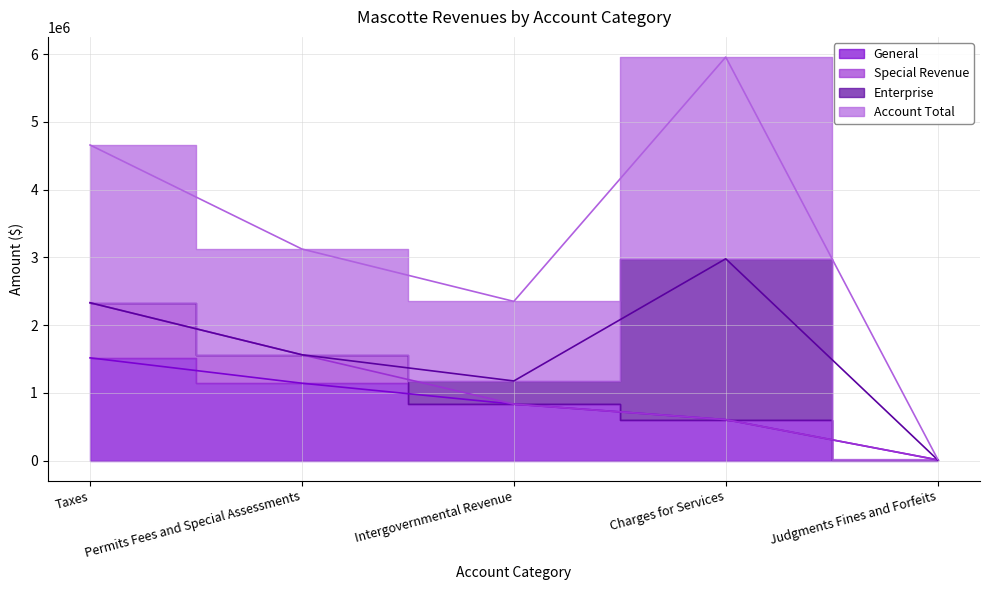

Does the chart display data point markers on the line(s)?

No